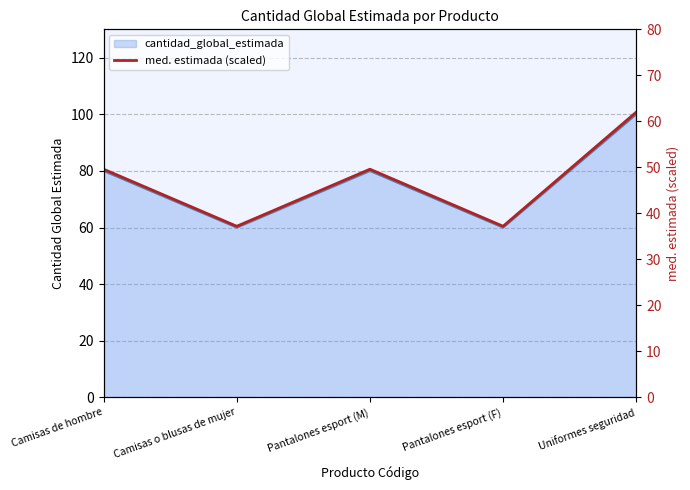

How many values exceed 49?

3